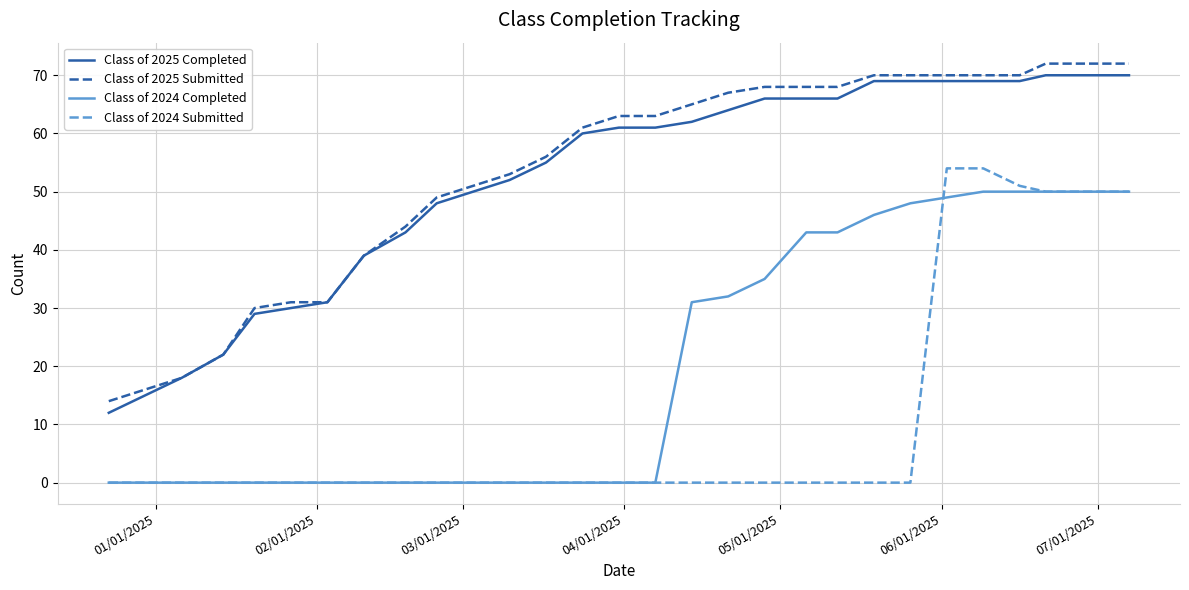

Reading left to right, transcribe all the data shown in this chart.

Class of 2025 Completed: 12	15	18	22	29	30	31	39	43	48	50	52	55	60	61	61	62	64	66	66	66	69	69	69	69	69	70	70	70
Class of 2025 Submitted: 14	16	18	22	30	31	31	39	44	49	51	53	56	61	63	63	65	67	68	68	68	70	70	70	70	70	72	72	72
Class of 2024 Completed: 0	0	0	0	0	0	0	0	0	0	0	0	0	0	0	0	31	32	35	43	43	46	48	49	50	50	50	50	50
Class of 2024 Submitted: 0	0	0	0	0	0	0	0	0	0	0	0	0	0	0	0	0	0	0	0	0	0	0	54	54	51	50	50	50